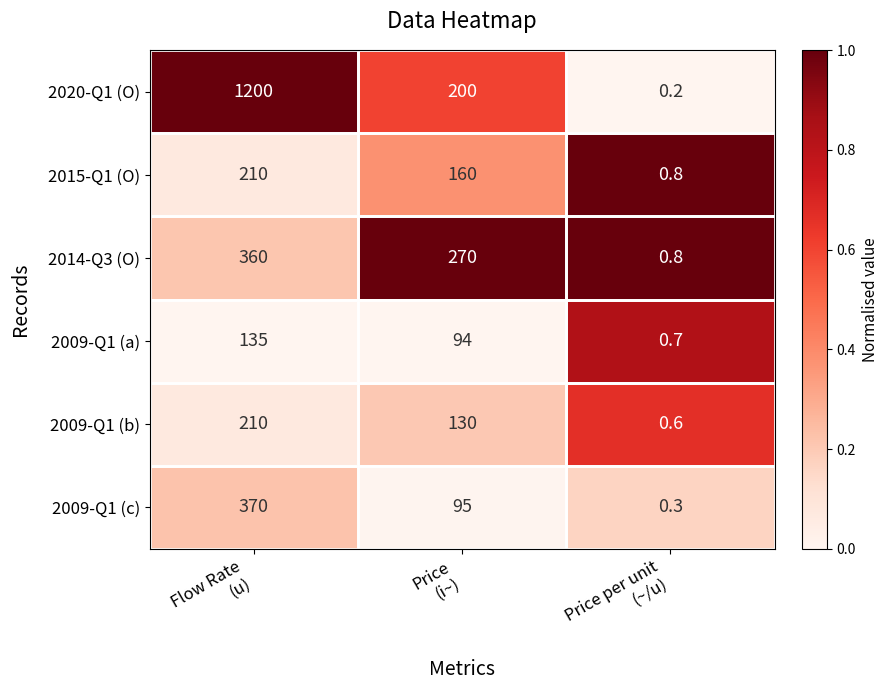

What is the maximum value for 2009-Q1 (a)?

135.0